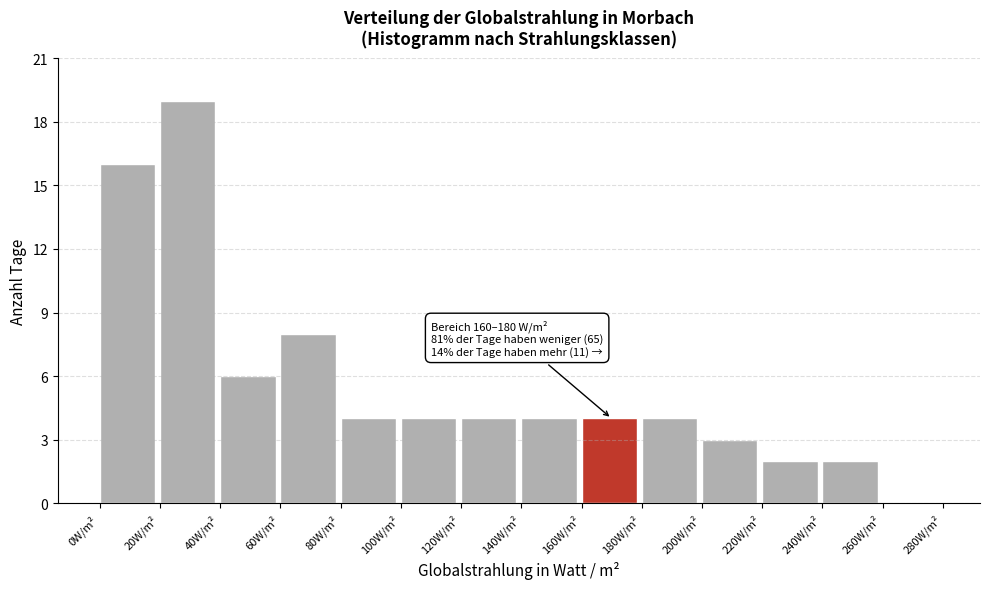

Which range on the x-axis has the tallest bar?

20 to 40